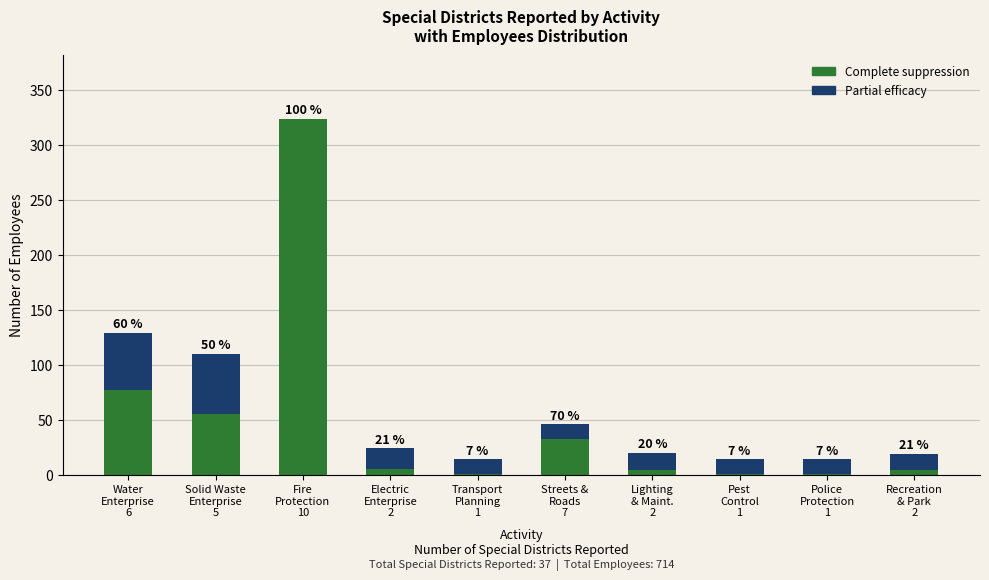

Does the chart contain stacked bars?

Yes